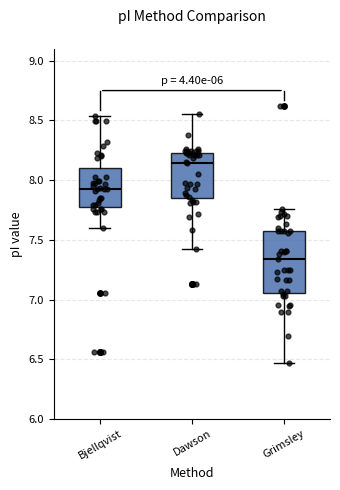

Reading left to right, transcribe this box plot: for each box, give where its median line is, the range the box spans, and where its two whiskers end, as read against the y-axis. The values are not printed on the chart, so give them approximately, as read against the axis.

Bjellqvist: median 7.90, box 7.80 to 8.10, whiskers 7.60 to 8.55
Dawson: median 8.15, box 7.85 to 8.25, whiskers 7.40 to 8.55
Grimsley: median 7.35, box 7.05 to 7.55, whiskers 6.45 to 7.75